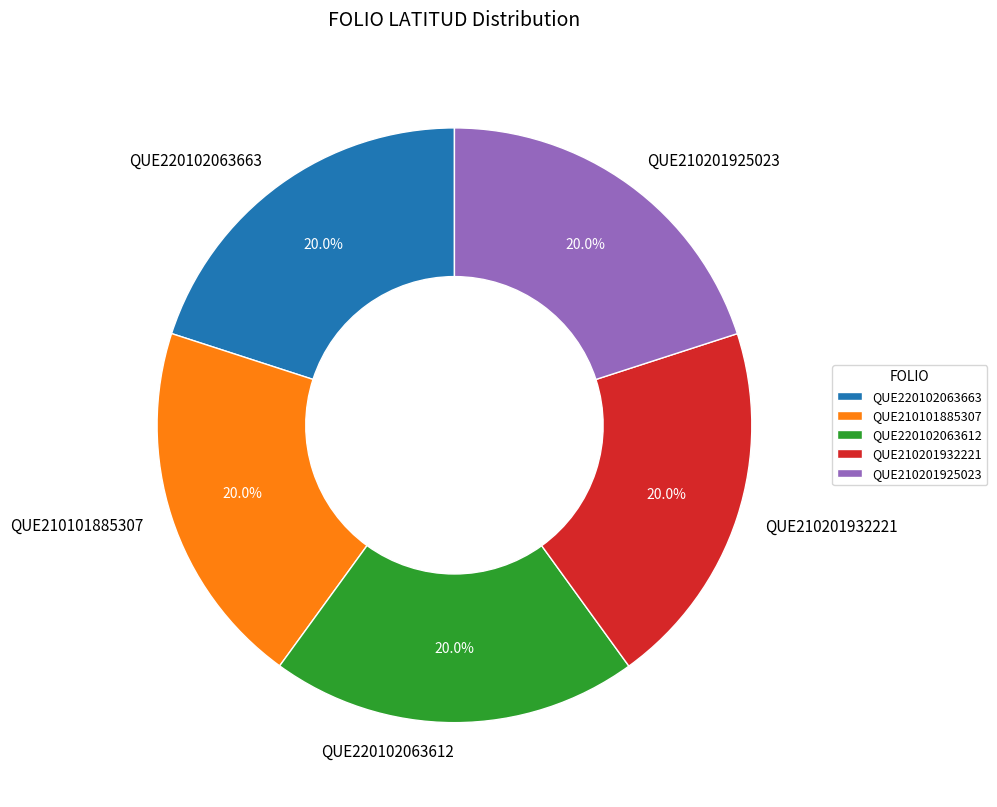

How many segments does this pie chart have?

5